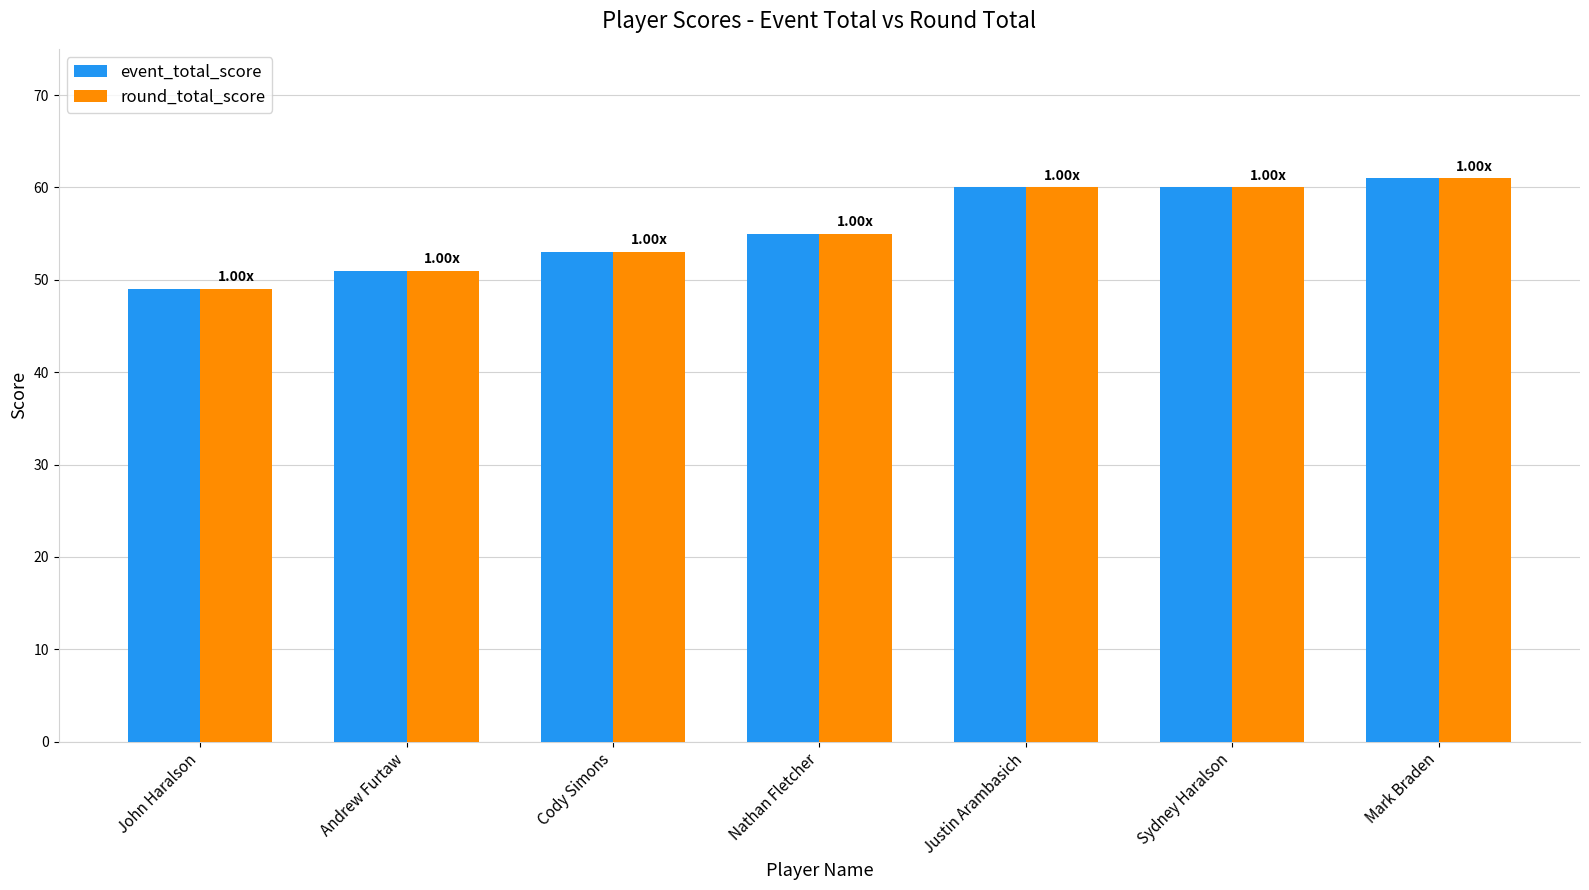

What is the total value across all series at Nathan Fletcher?

110